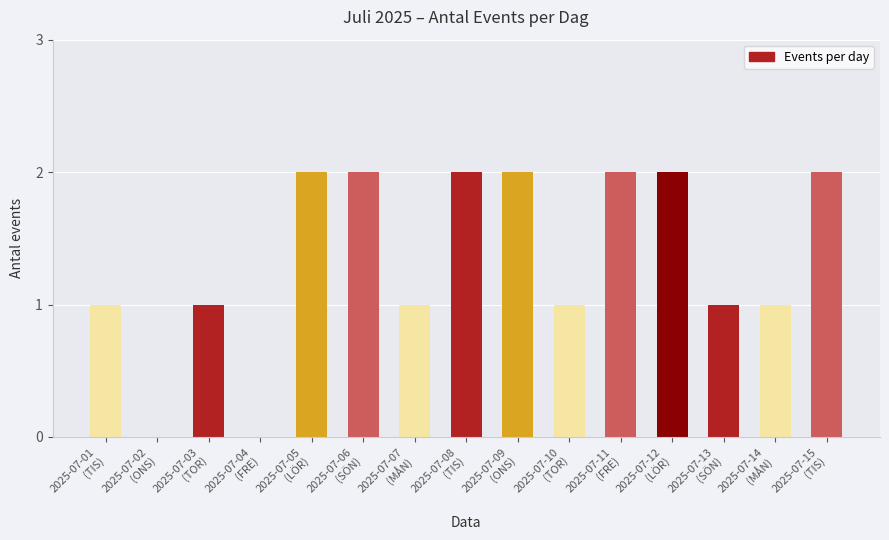

Which category has the highest value across all series?

2025-07-05
(LÖR)